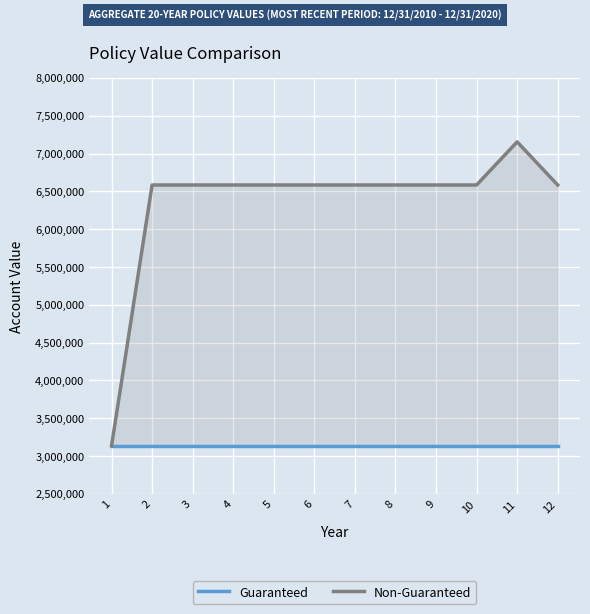

What is the total value across all series at 11?

10287179